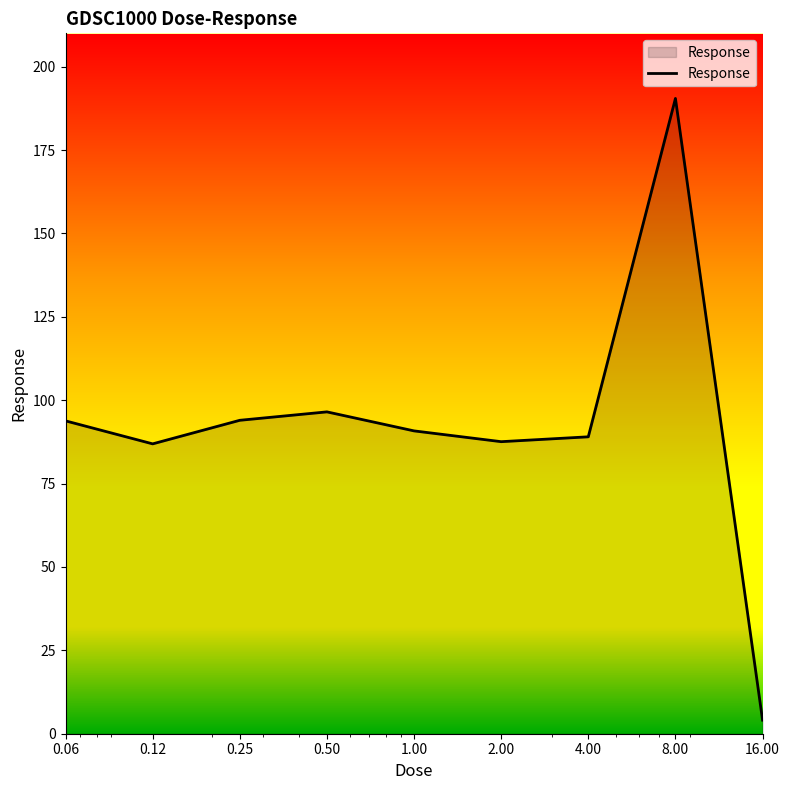

What is the sum of all values?

833.1